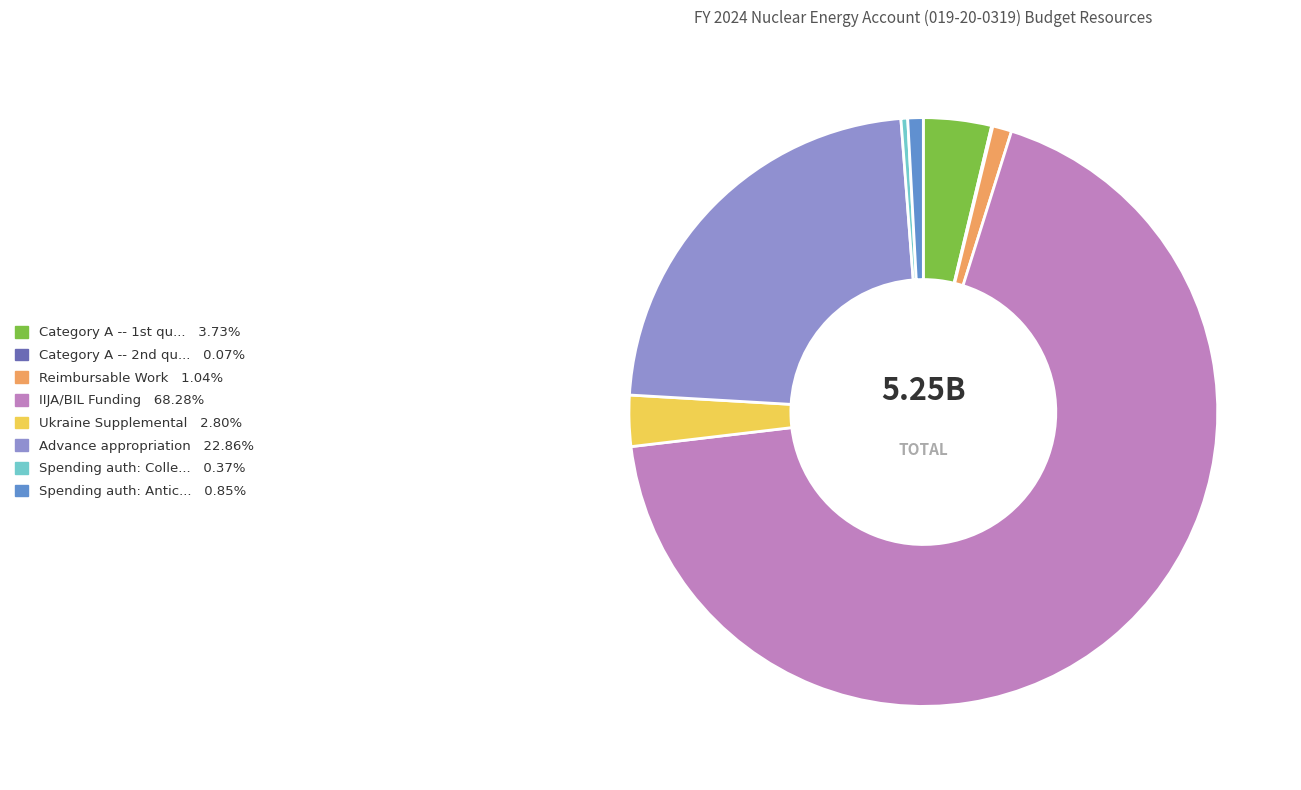

Is there any slice that represents more than half of the pie?

Yes